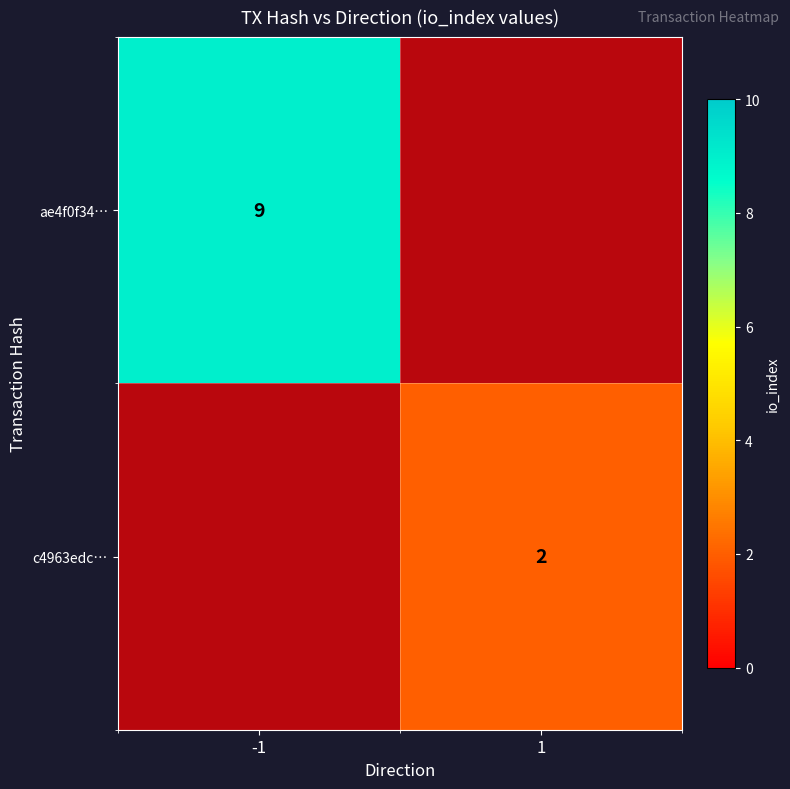

At how many categories does at least one series exceed 6?

1